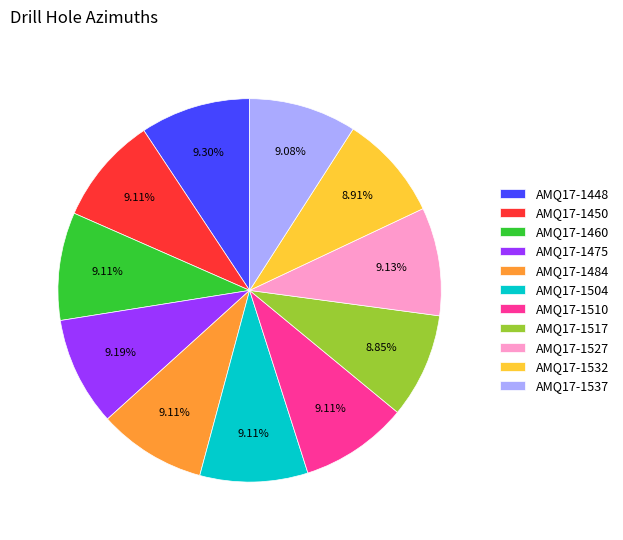

How many slices are in this pie chart?

11